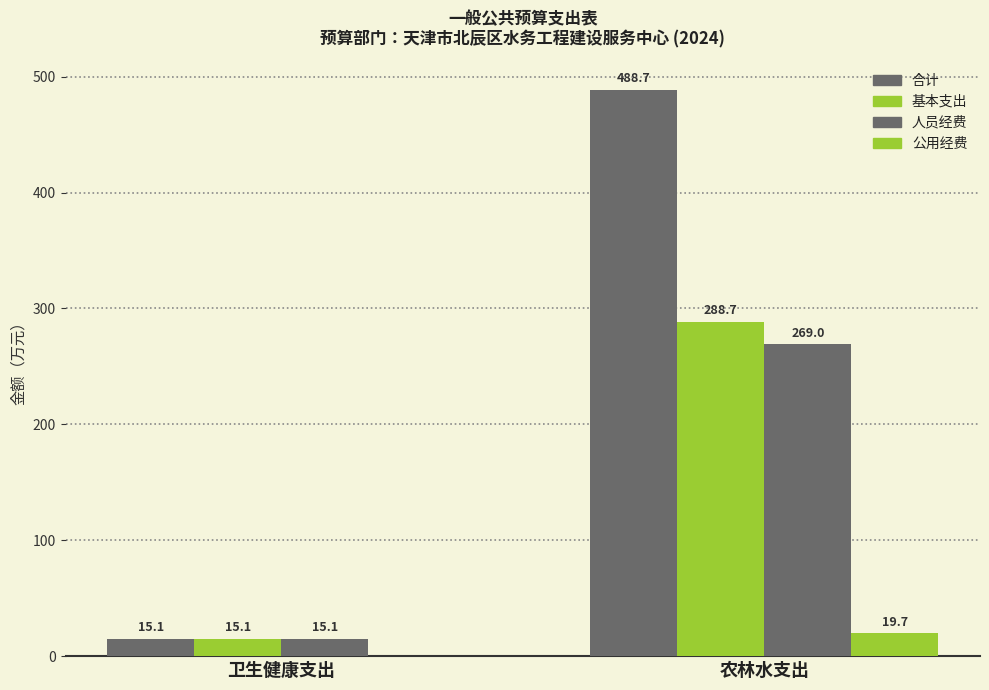

Where is 合计 nearest to the value 251?

卫生健康支出